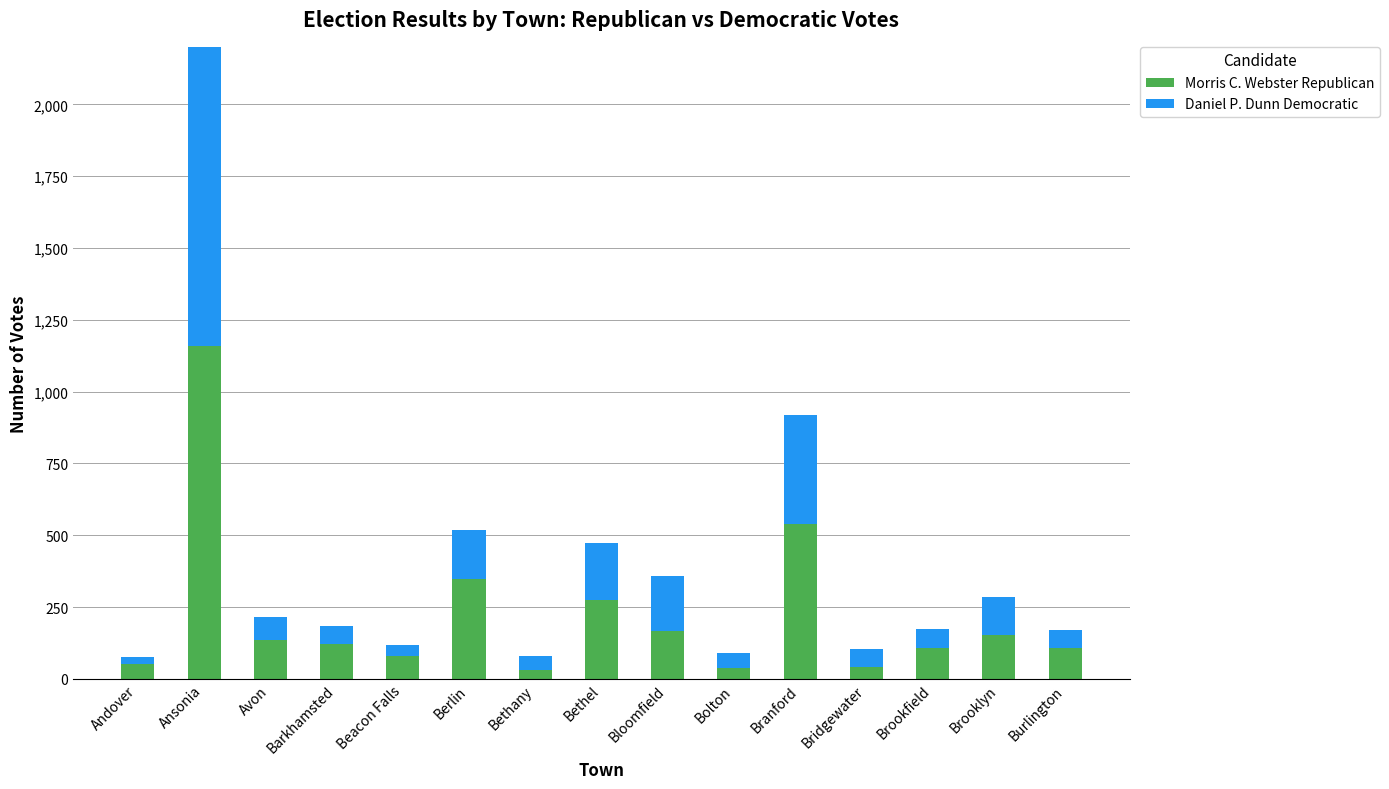

What is the value of the Morris C. Webster Republican bar at the 6th from the left?

347